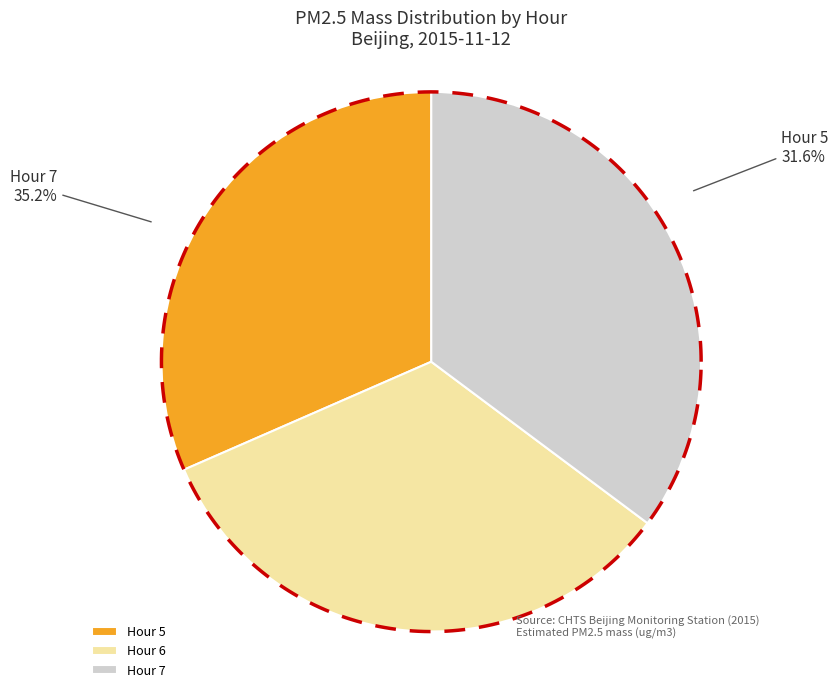

To the nearest percent, what is the difference between the Hour 5 and Hour 6 slice percentages?

2%